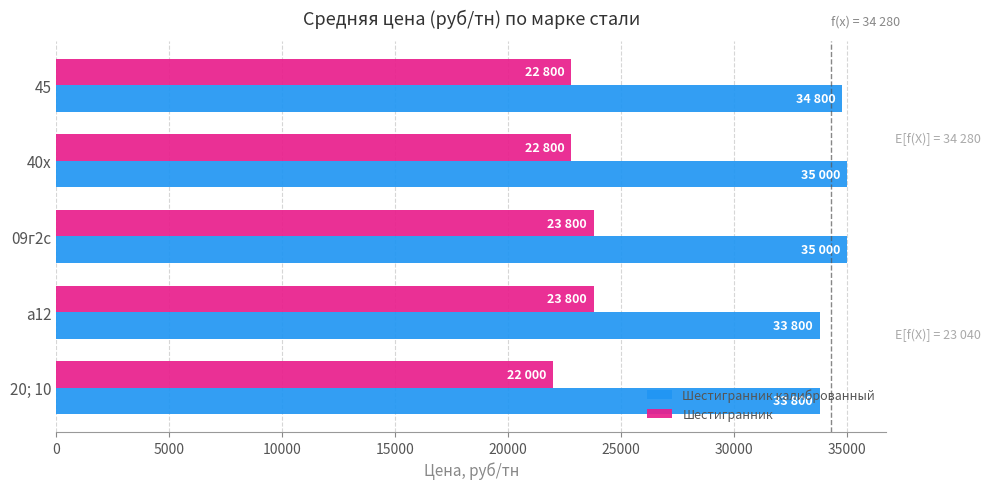

The value of Шестигранник at а12 is 8227. True or false?

False